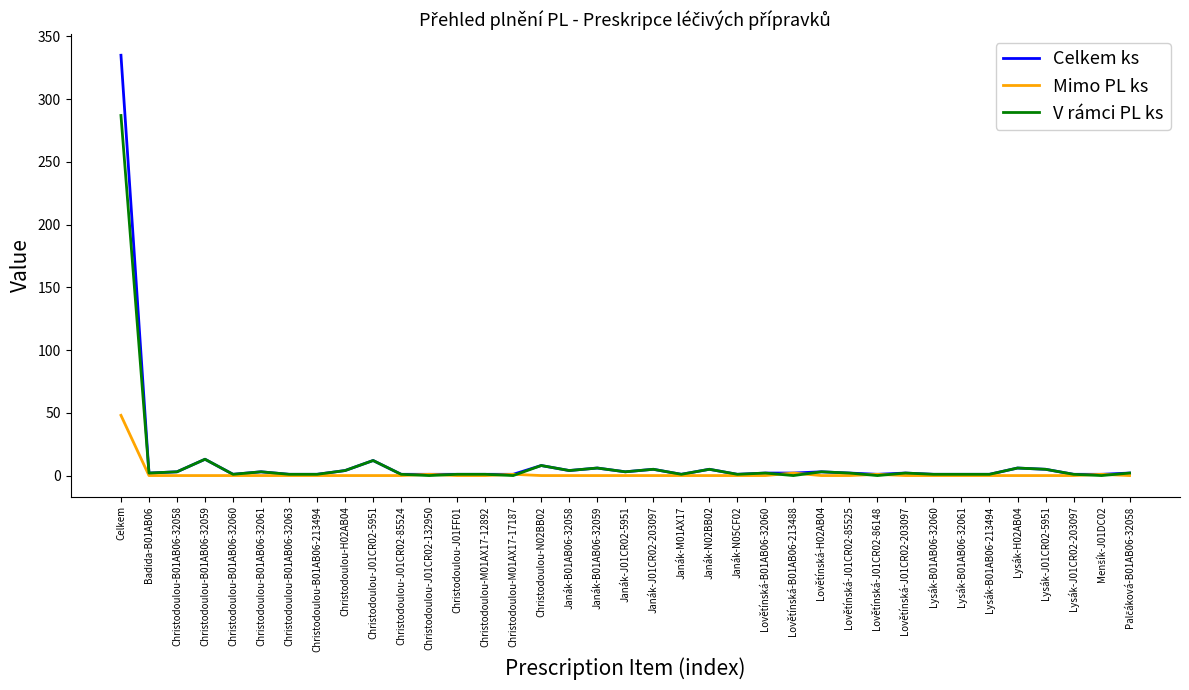

What is the maximum value for V rámci PL ks?

287